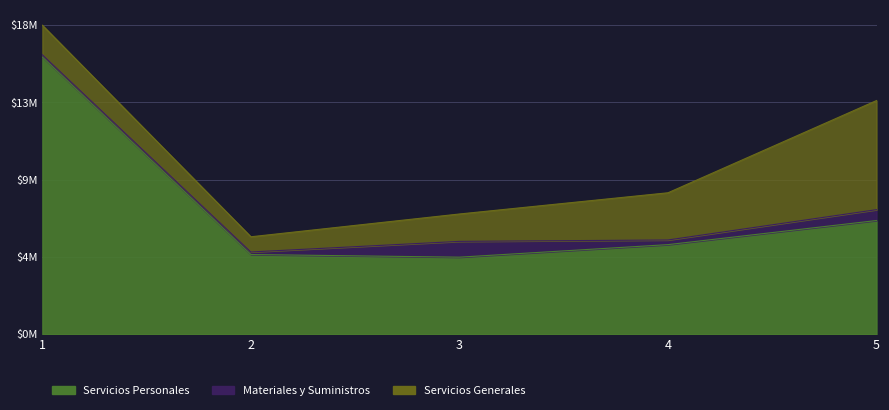

True or false: Materiales y Suministros and Servicios Generales cross at least once.

False